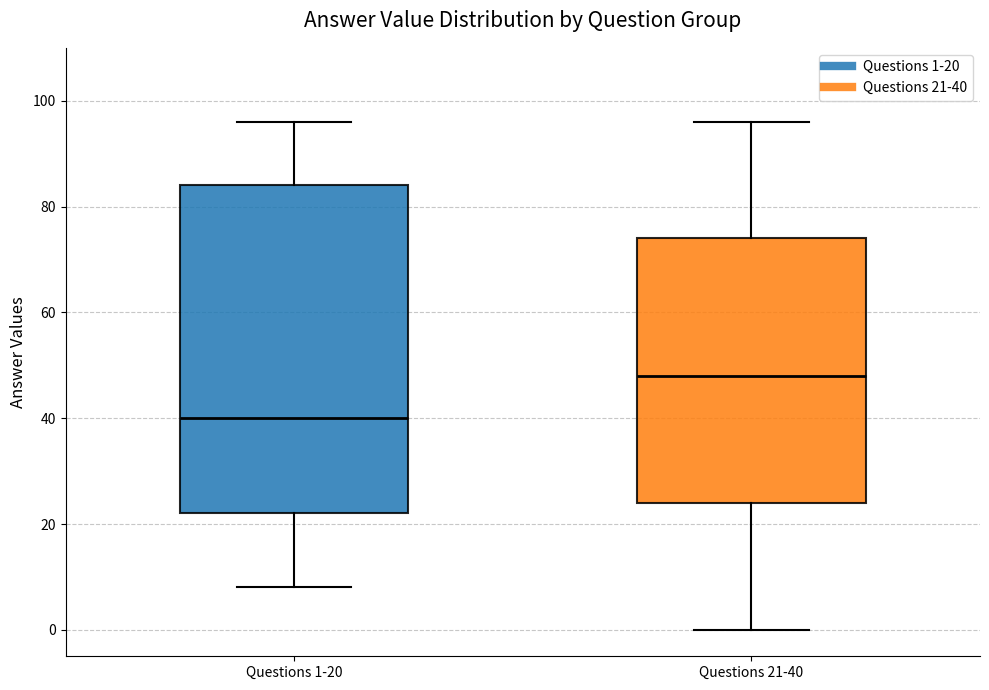

Reading left to right, read every box against the y-axis: the position of its median line, the range the box covers, and the ends of its whiskers. The values are not printed on the chart, so give them approximately, as read against the axis.

Questions 1-20: median 40, box 22 to 84, whiskers 8 to 96
Questions 21-40: median 48, box 24 to 74, whiskers 0 to 96